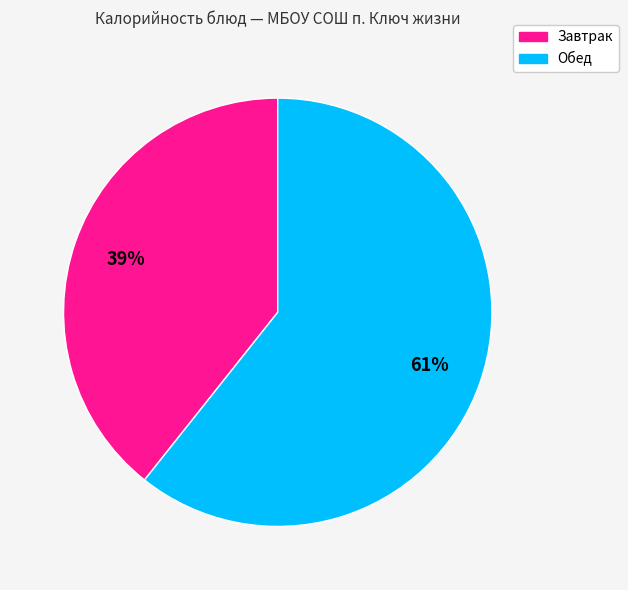

To the nearest percent, what is the average slice percentage?

50%